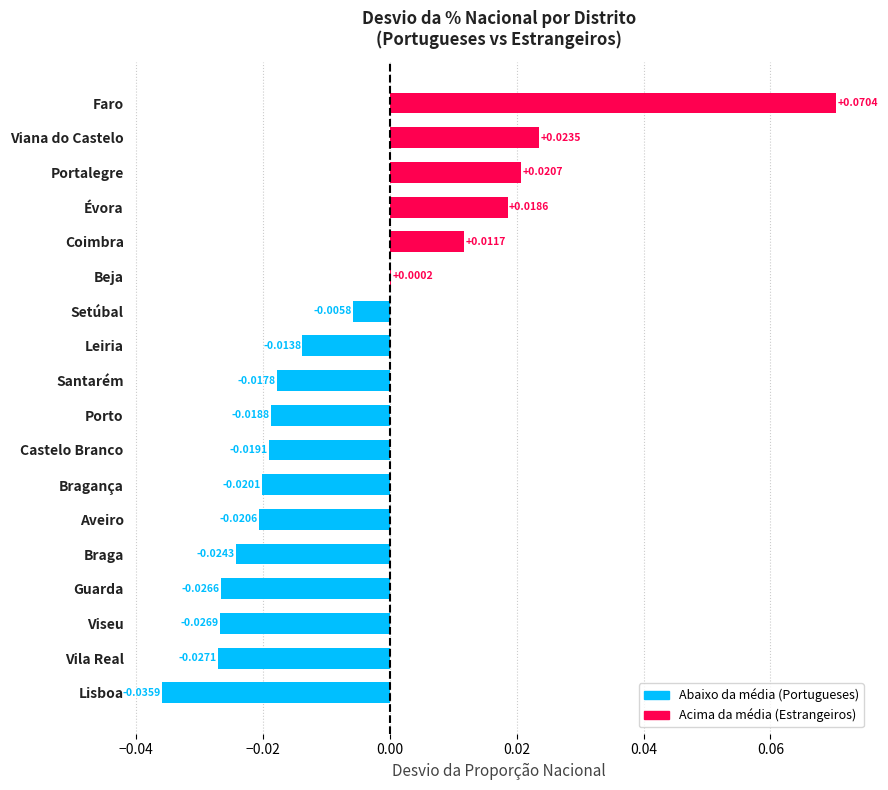

Where is the data nearest to the value 0?

Beja